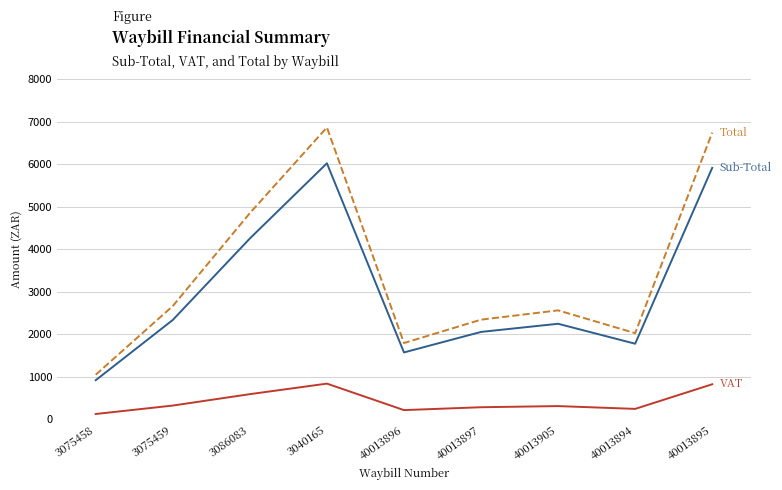

What is the total value across all series at 40013896?

3592.6